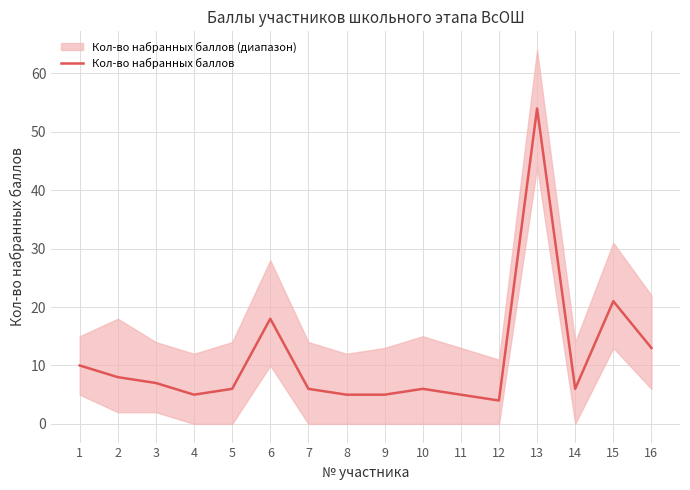

The value at 3 is 7. True or false?

True